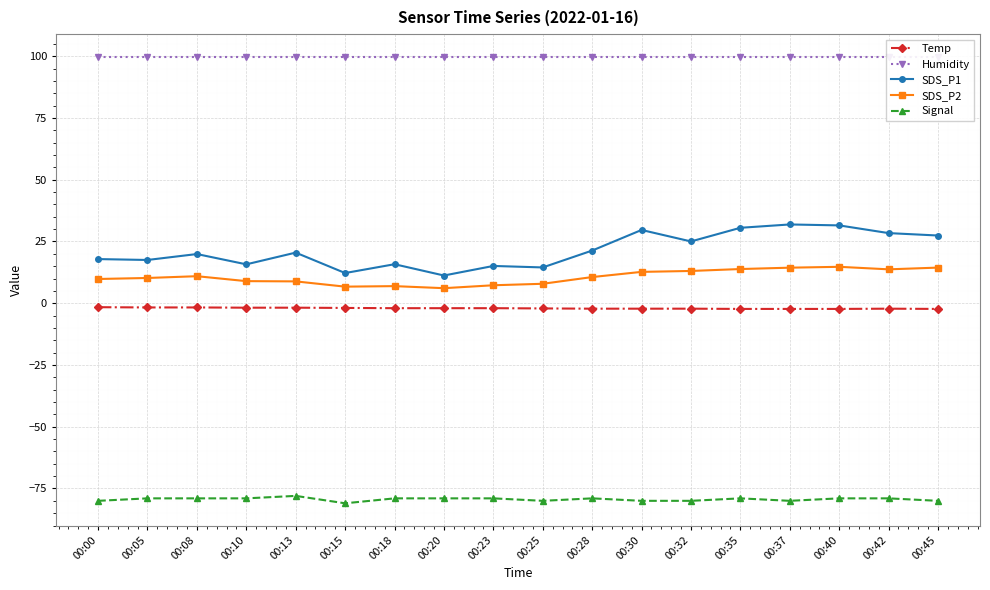

Does the chart display data point markers on the line(s)?

Yes